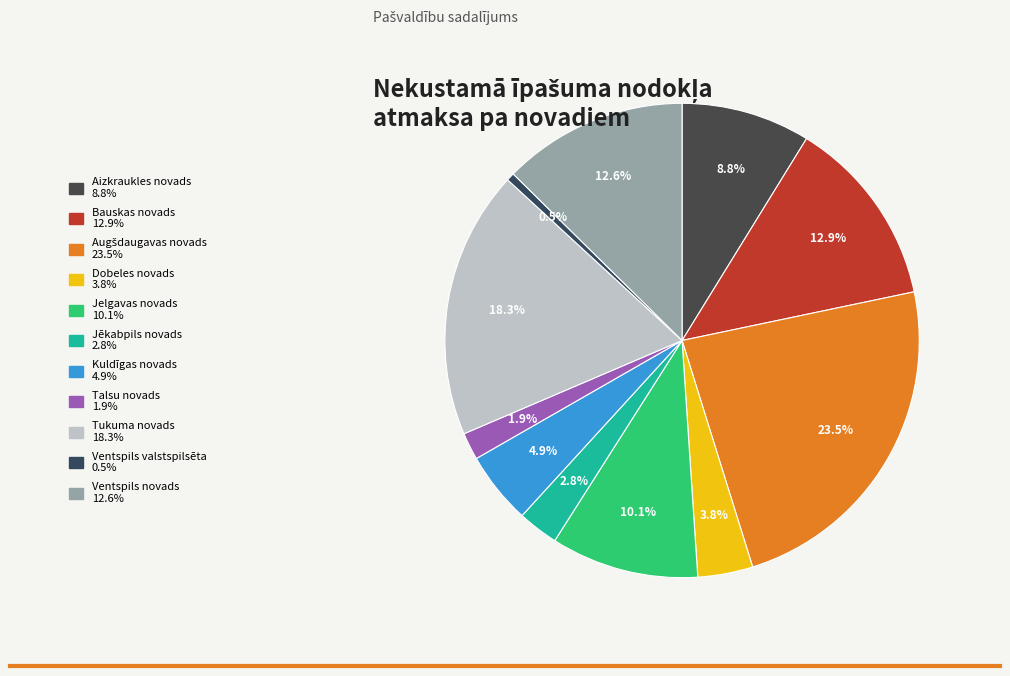

True or false: Ventspils novads accounts for 13% of the total.

True